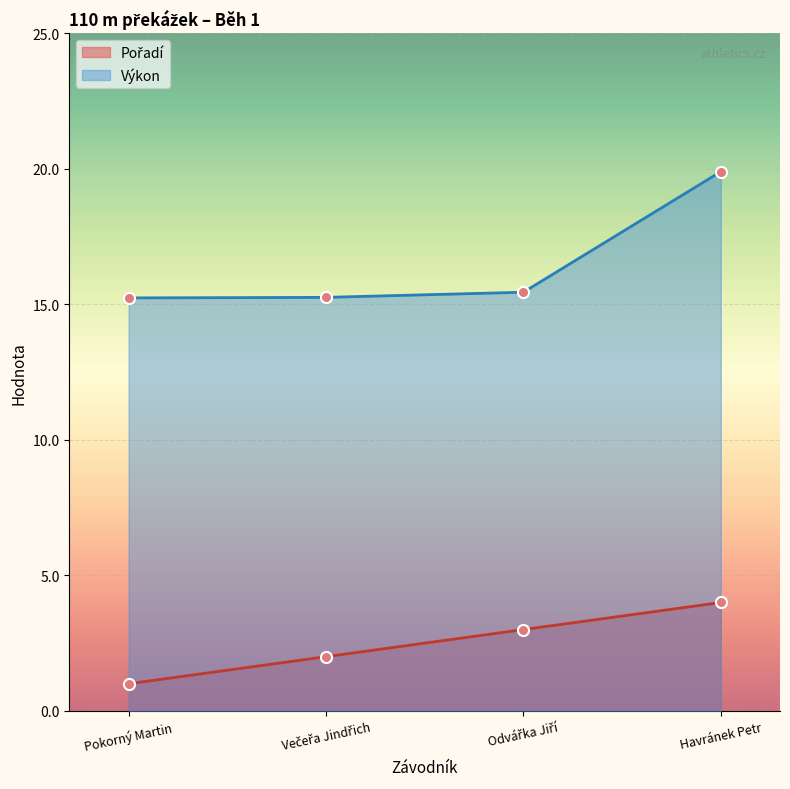

What is the lowest value of the Výkon series?

15.2